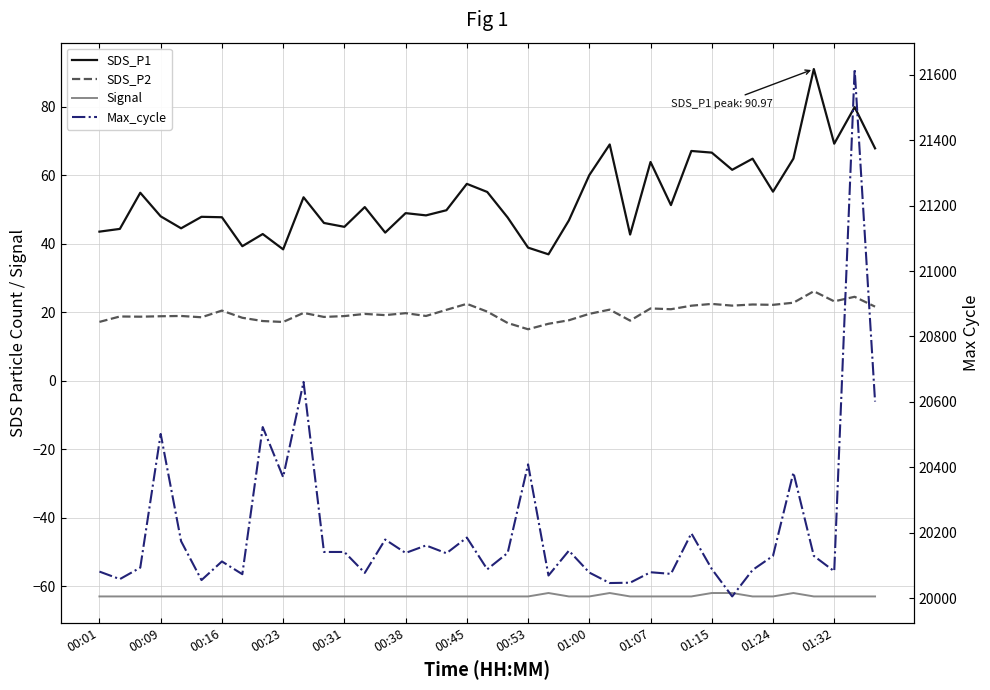

The Max_cycle series shows 11053.1 at 28. True or false?

False